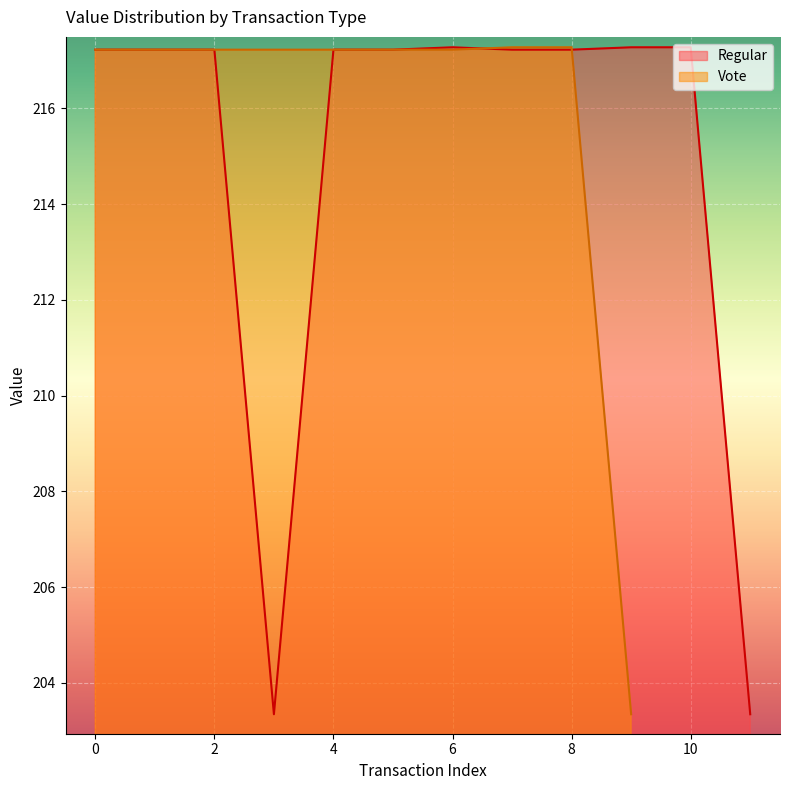

The Regular series shows 323.0 at 6. True or false?

False